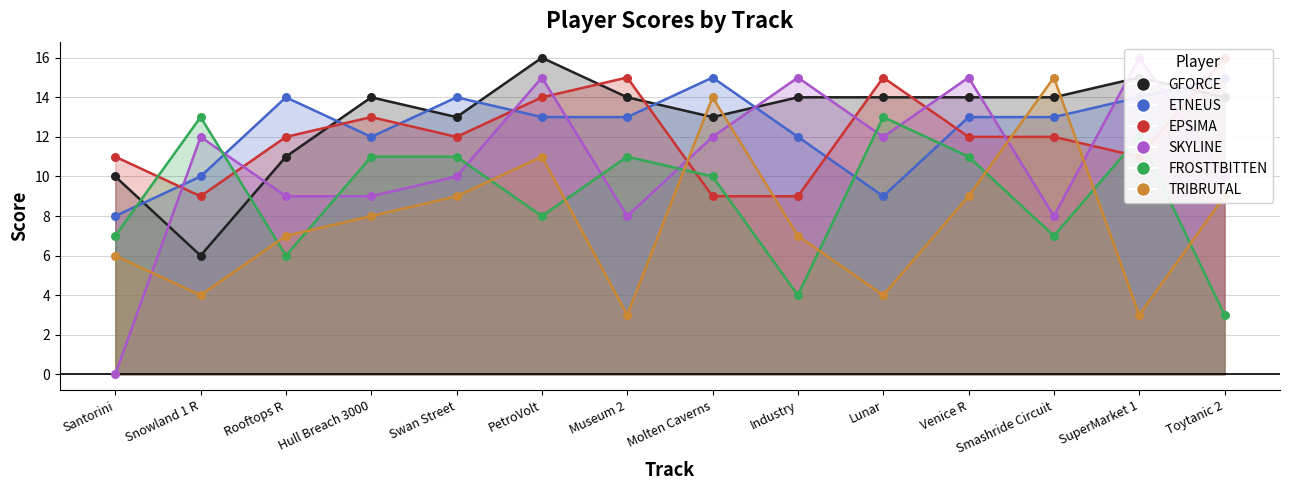

At which category is the sum across all series the highest?

PetroVolt